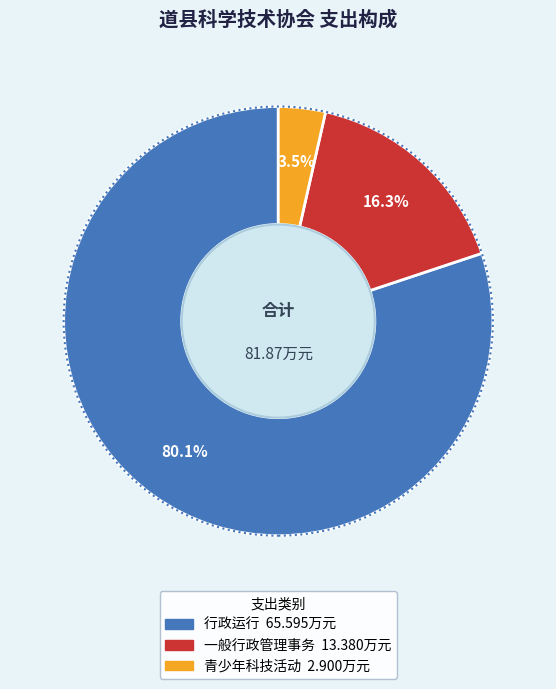

Count the number of slices in the pie.

3